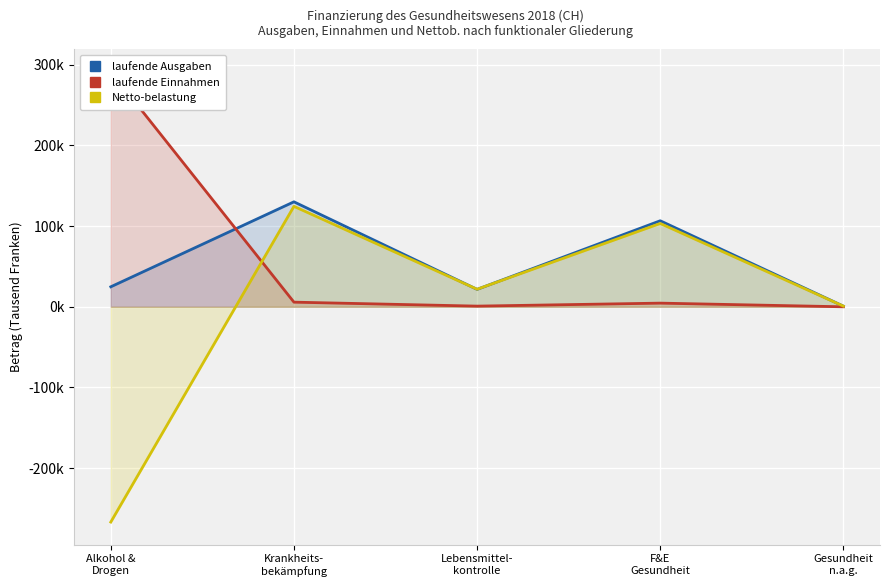

Reading left to right, list all the values displayed in this chart.

laufende Ausgaben: 24790.0	130147.1	21596.4	106650.1	824.5
laufende Einnahmen: 291657.1	5747.2	837.3	4540.3	0.0
Netto-belastung: -266867.2	124533.9	21742.4	103301.9	824.5